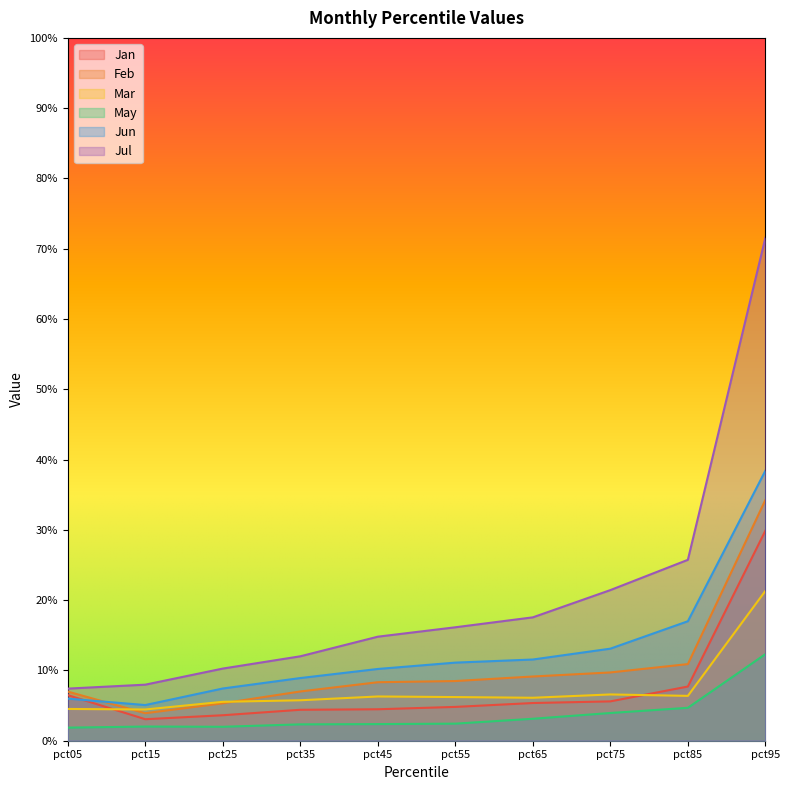

How many lines are shown in the chart?

6